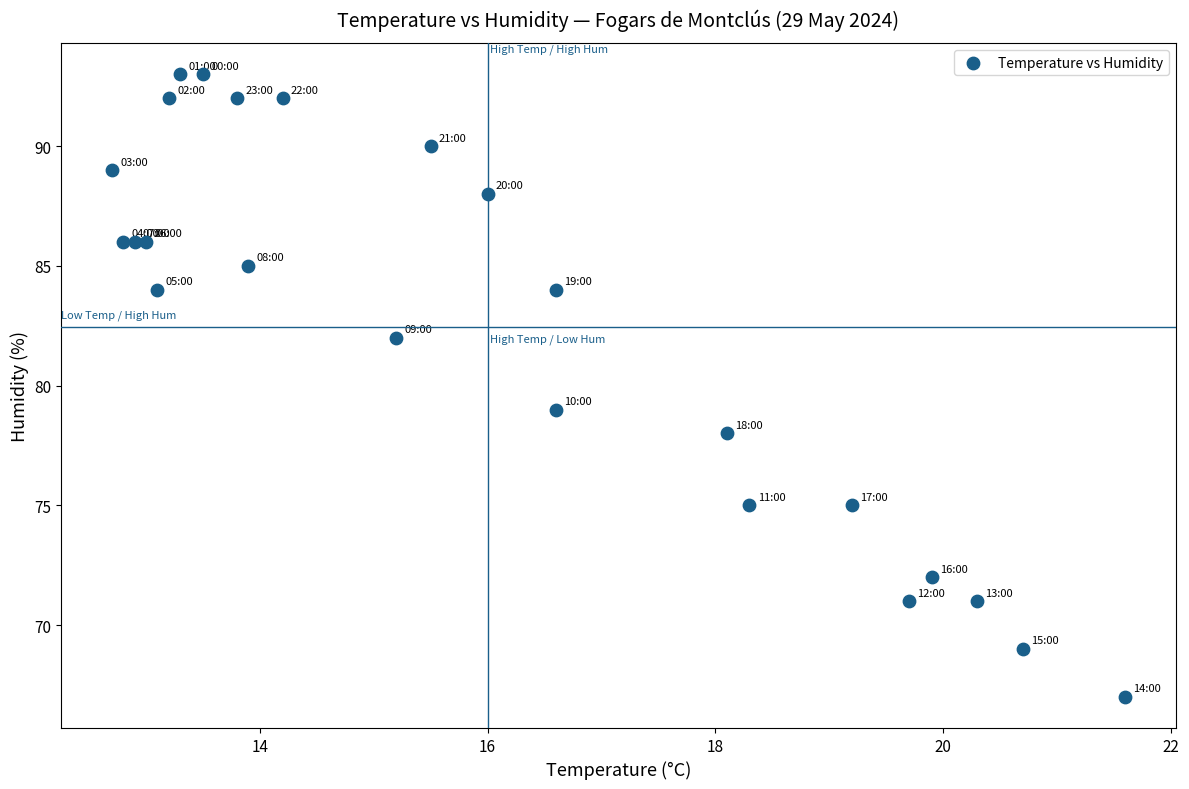

What Y value in the scatter plot is closest to 80?

79